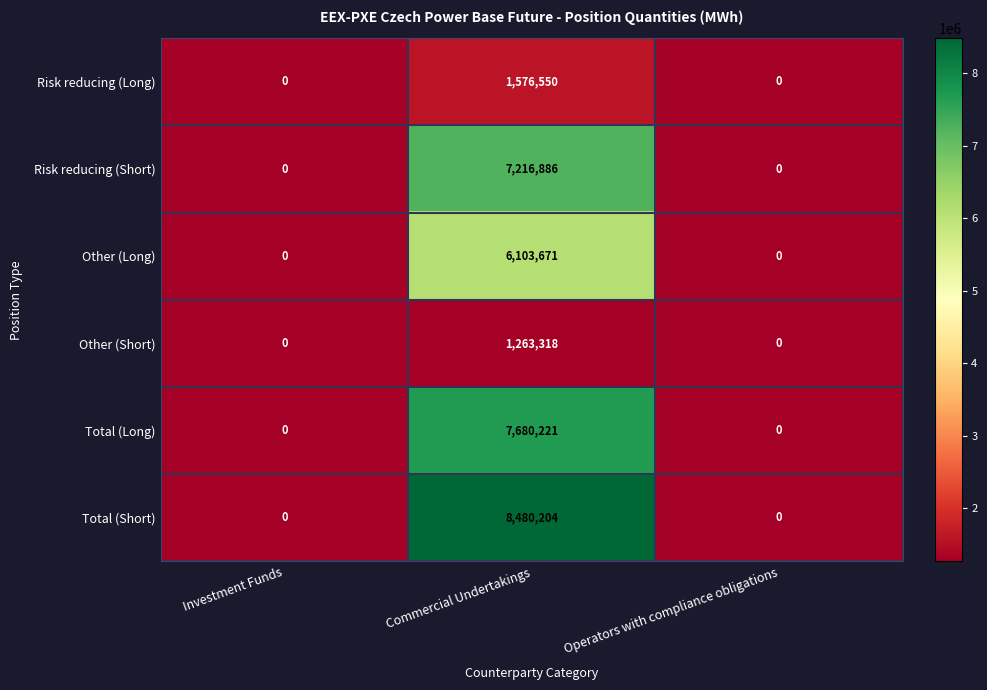

How many categories are shown in the chart?

3